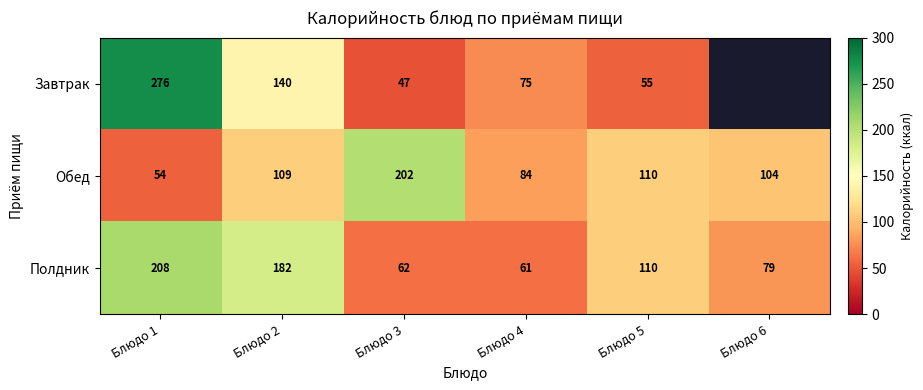

Which category has the lowest value across all series?

Блюдо 3